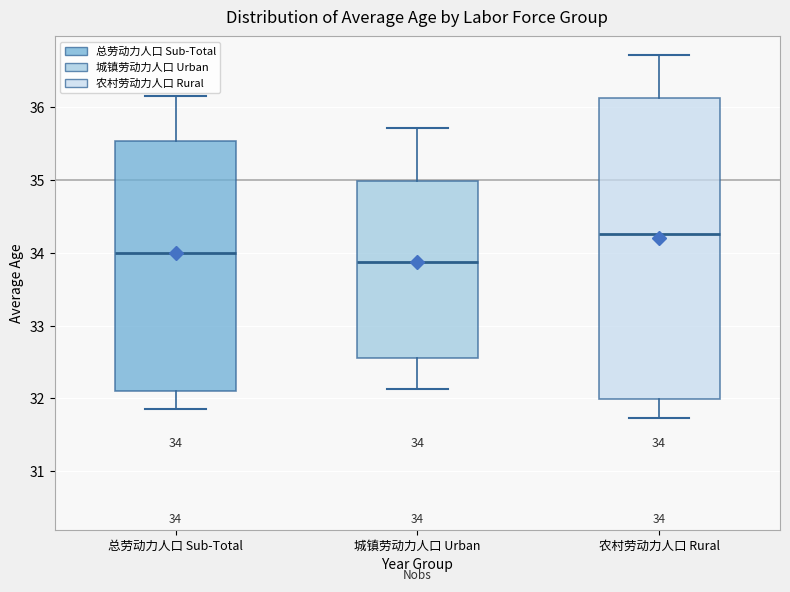

Which box has the highest median line?

农村劳动力人口 Rural